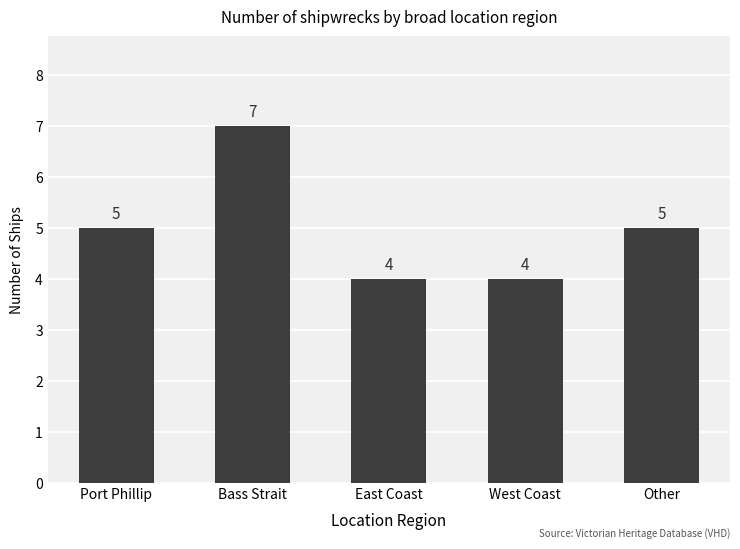

The value at East Coast is 6. True or false?

False